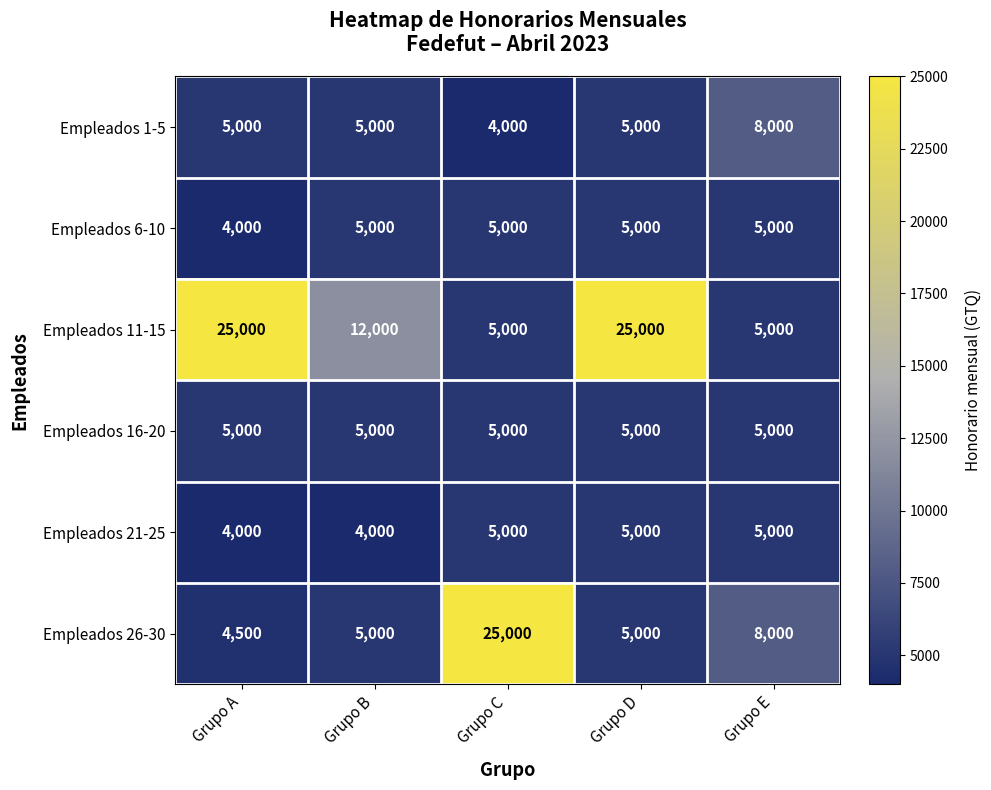

At how many categories does at least one series exceed 4806?

5